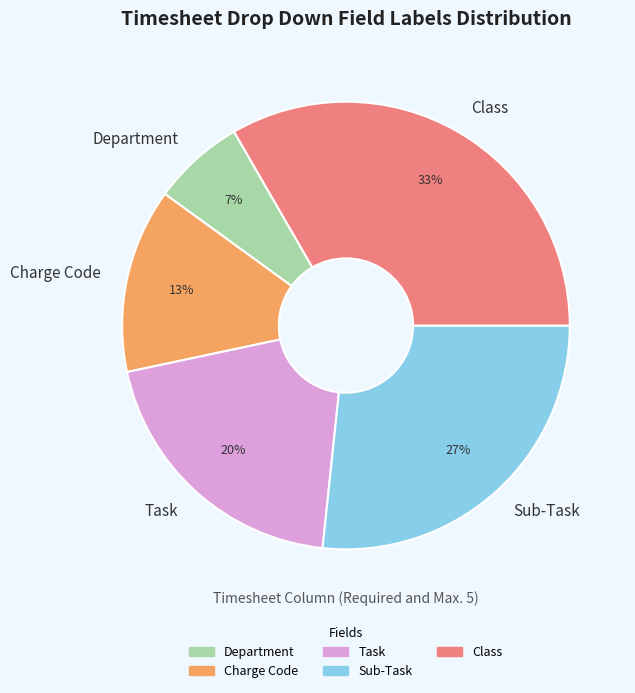

Is it true that Charge Code is 1% of the pie?

False